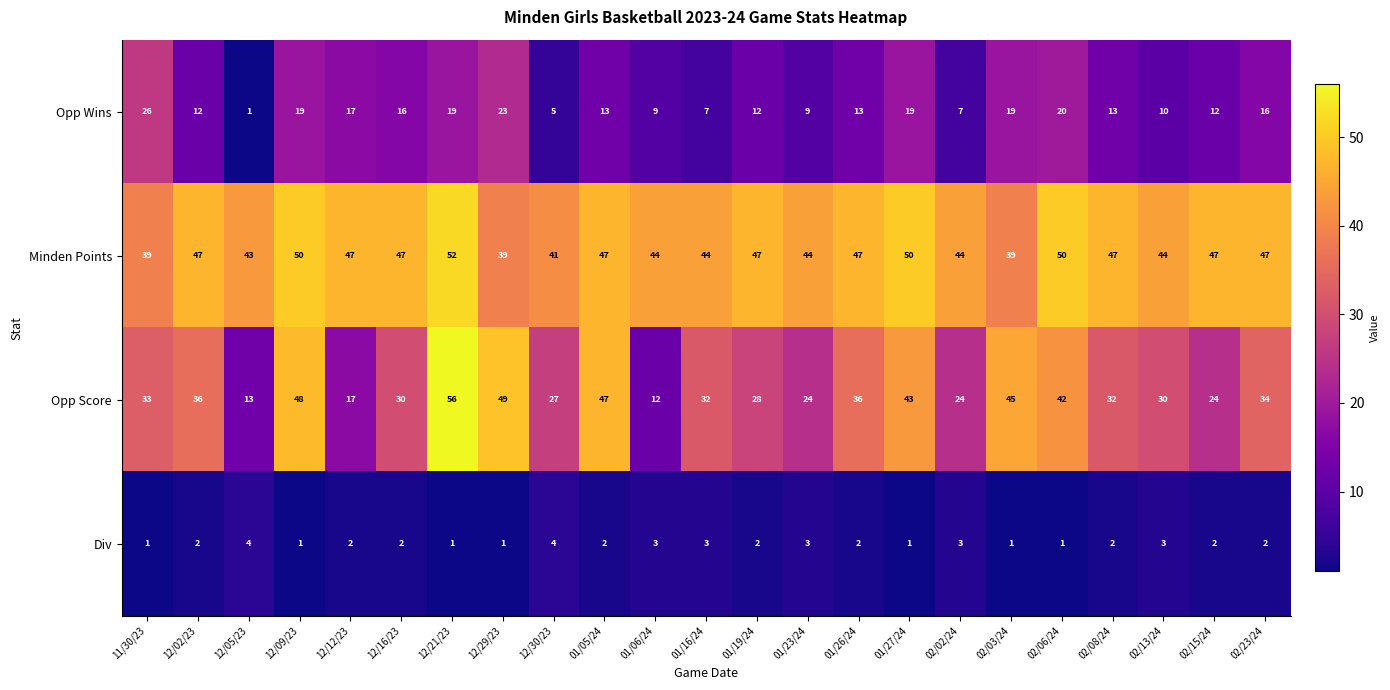

At which category is the sum across all series the highest?

12/21/23